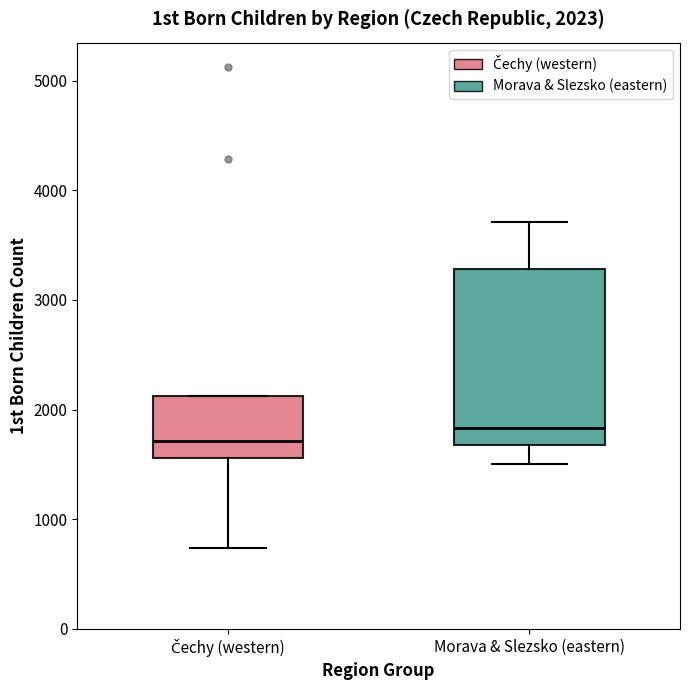

Which box's median line is the lowest?

Čechy (western)